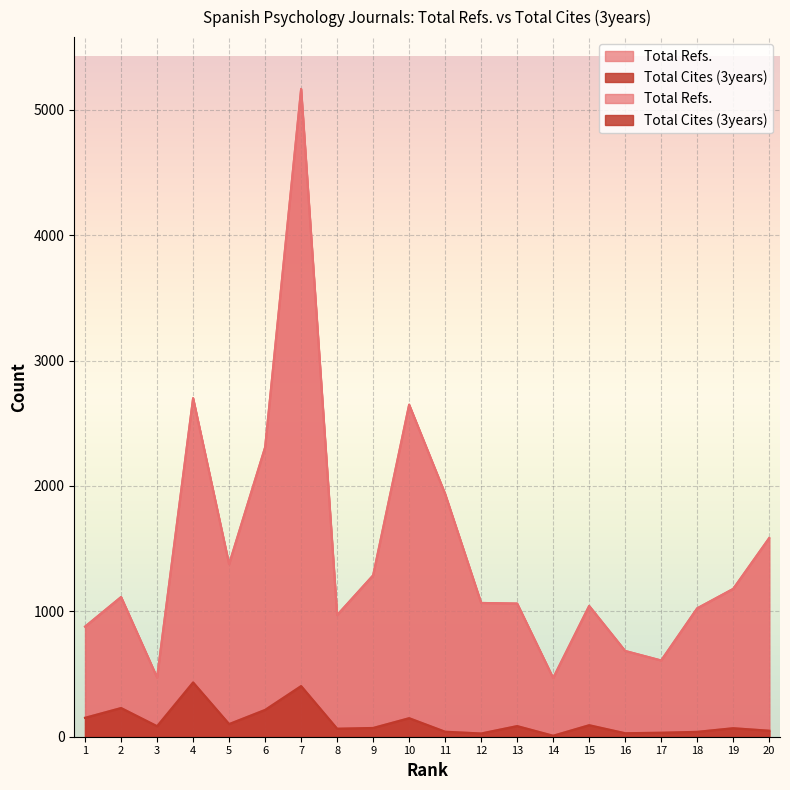

List the series in order of their peak value, highest first.

Total Refs., Total Cites (3years)